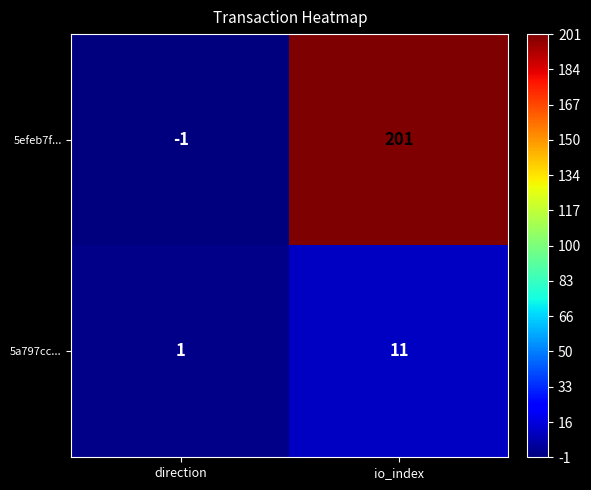

At which category is the sum across all series the highest?

io_index